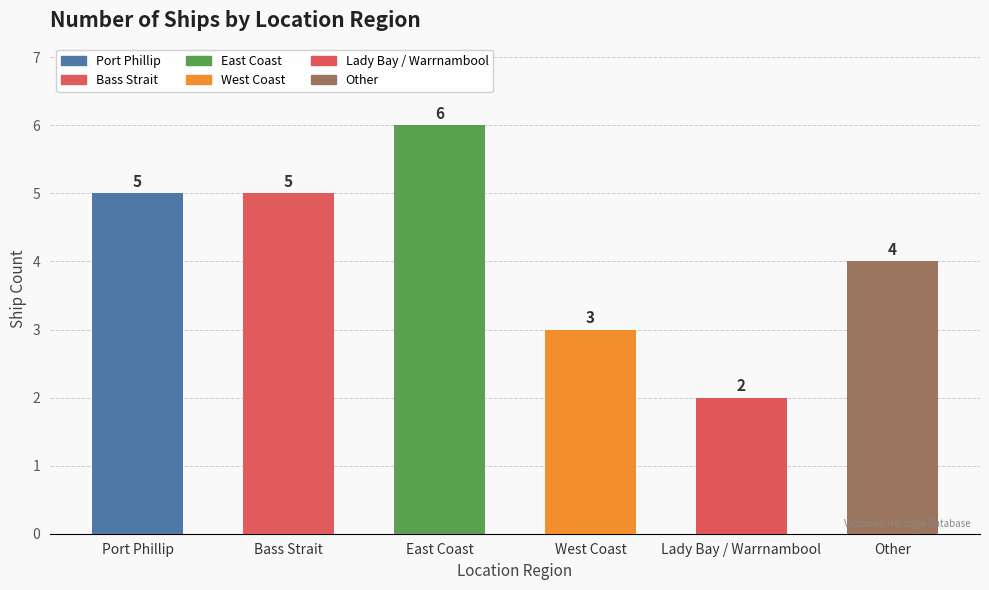

What is the label of the 1st bar from the left?

Port Phillip